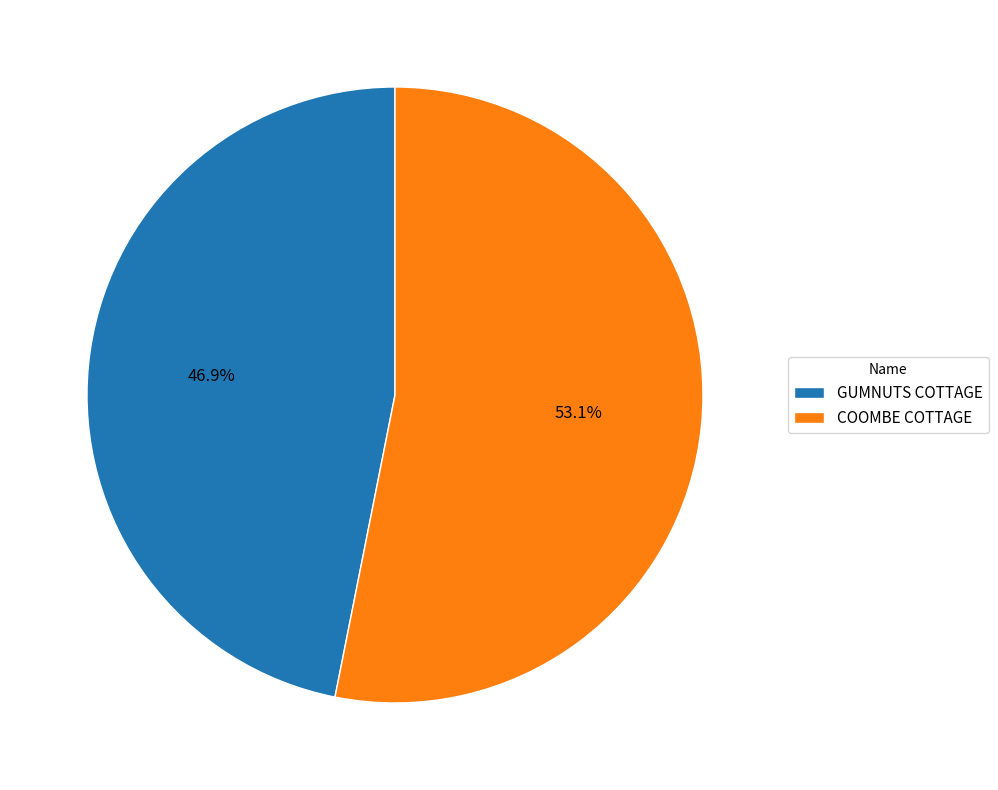

Rank the categories by value from lowest to highest.

GUMNUTS COTTAGE, COOMBE COTTAGE